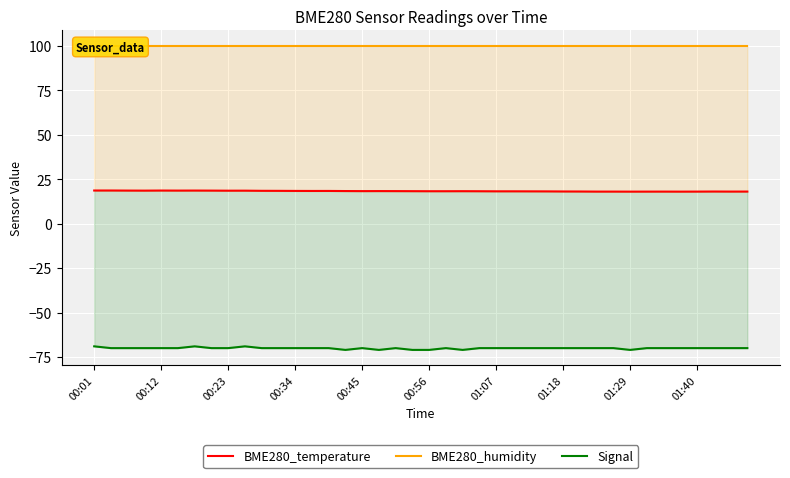

True or false: Signal and BME280_humidity cross at least once.

False